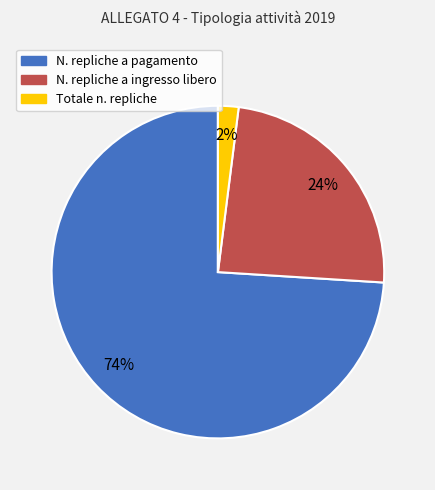

To the nearest percent, what is the difference between the Totale n. repliche and N. repliche a ingresso libero slice percentages?

22%